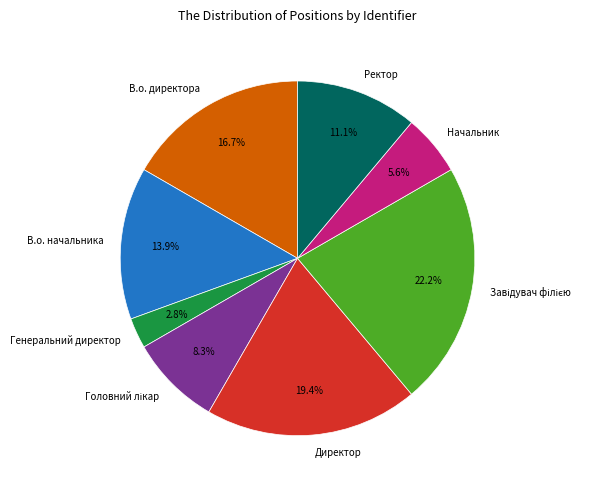

Is it true that Начальник is 6% of the pie?

True